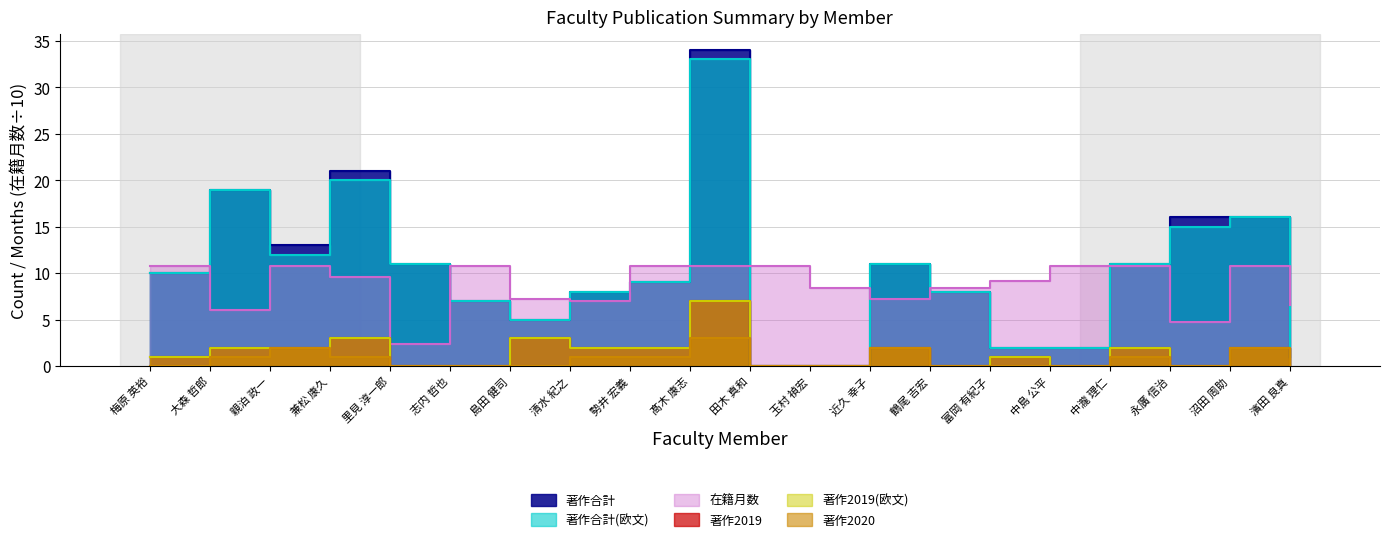

What is the greatest value displayed?

34.0